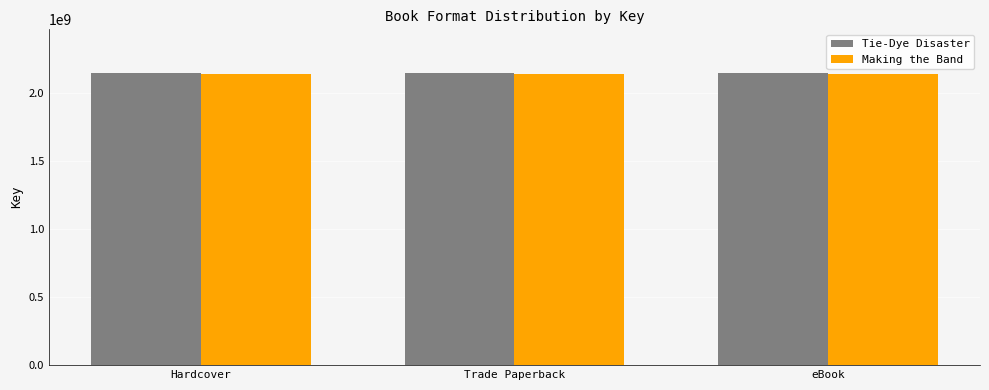

What is the smallest value displayed?

2138746594